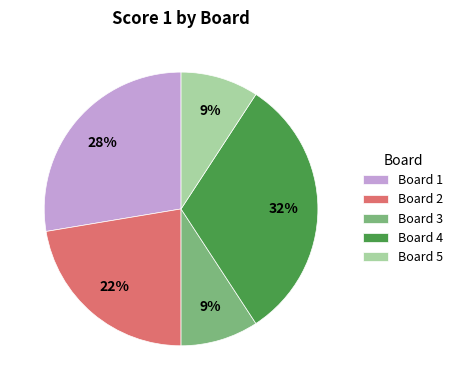

Which category has the biggest portion of the pie?

Board 4